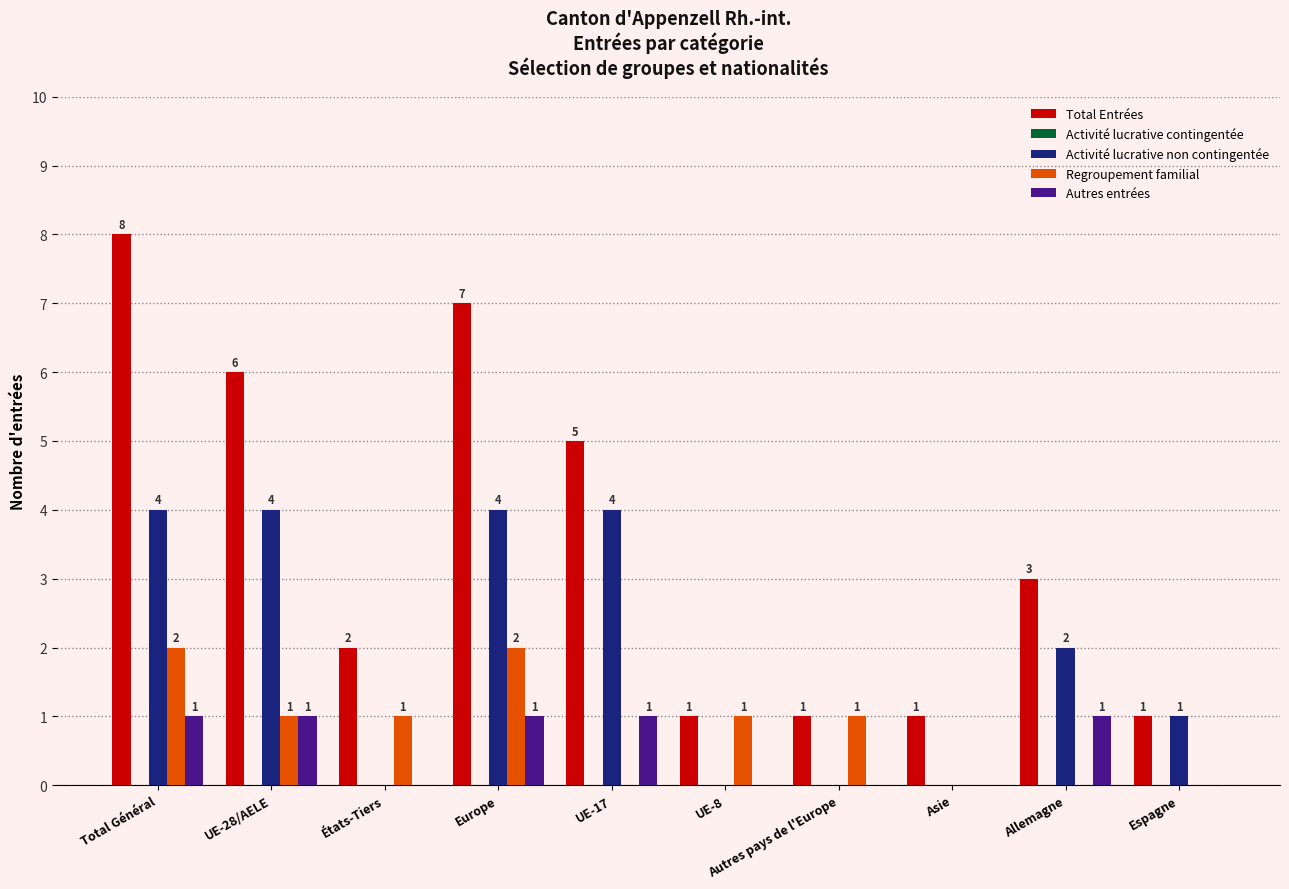

What is the highest value of the Activité lucrative non contingentée series?

4